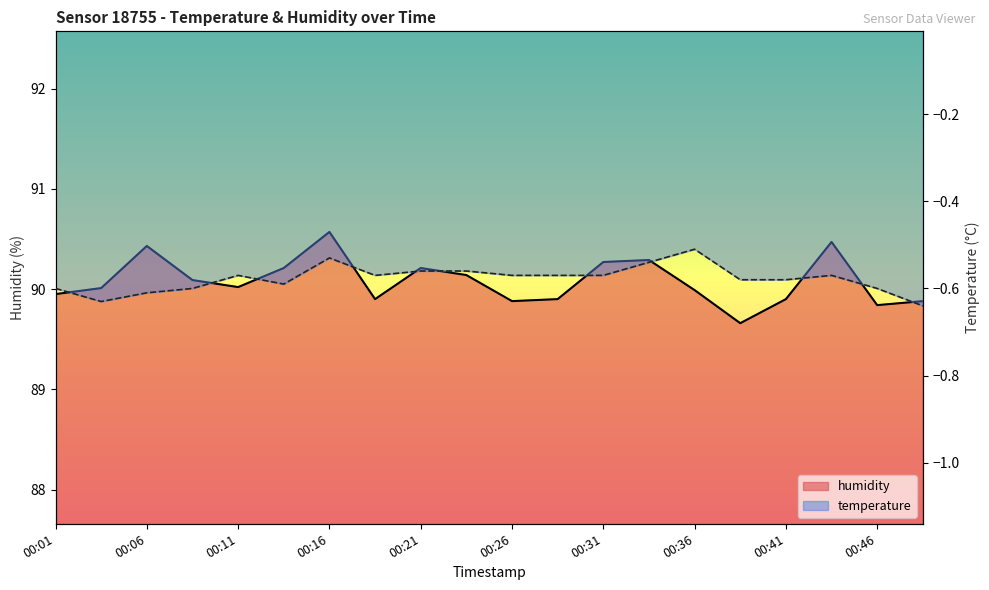

Read the temperature value at 00:38.

-0.6